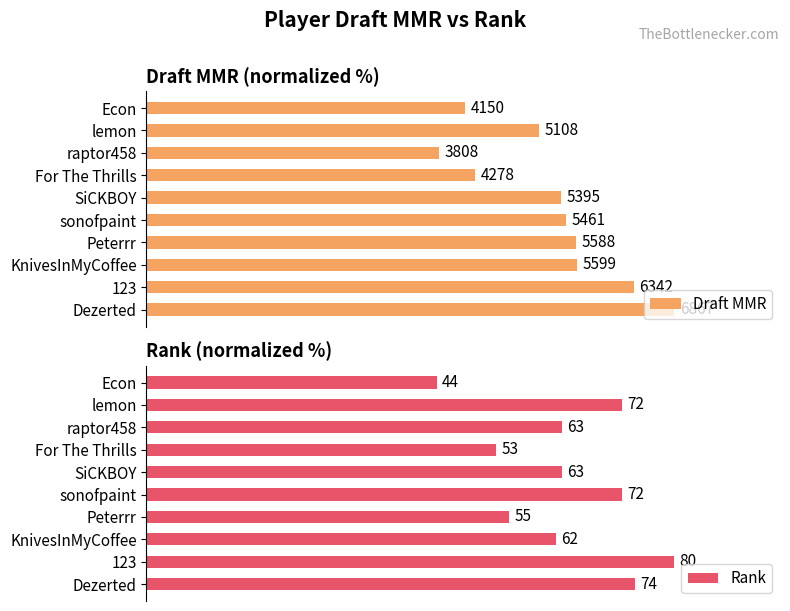

How many groups of bars are there?

10